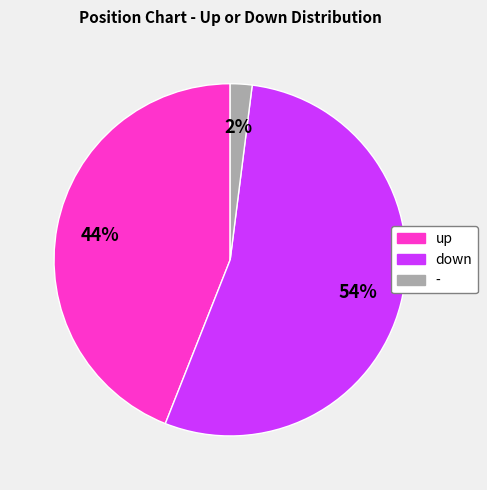

Between down and up, which is larger?

down